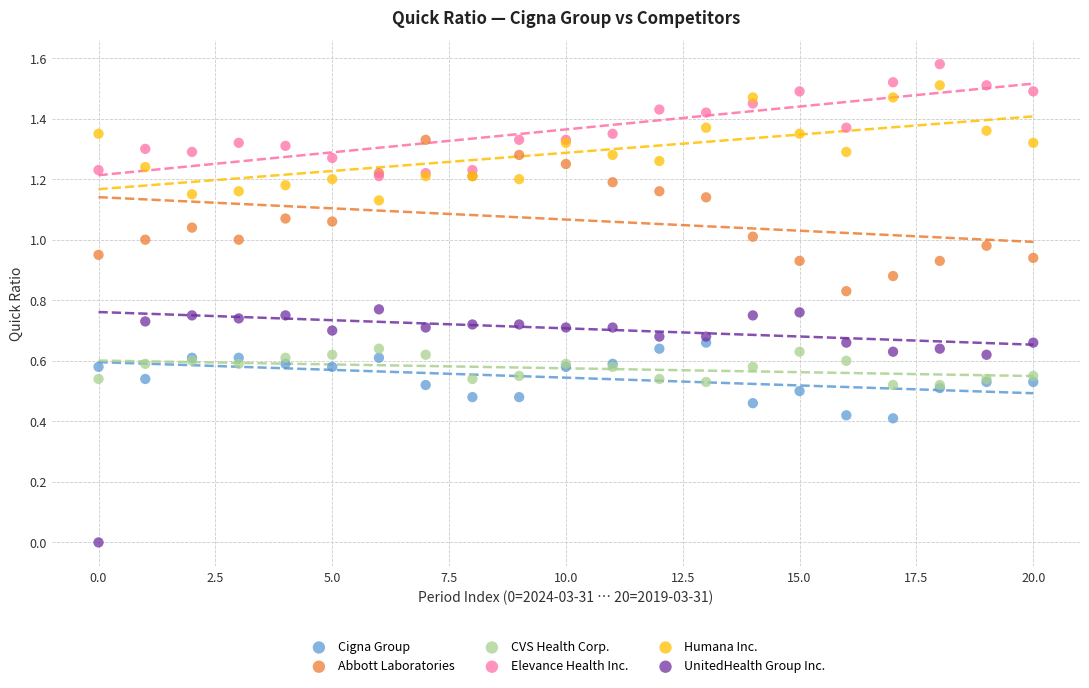

What are all the series names shown in the legend?

Cigna Group, Abbott Laboratories, CVS Health Corp., Elevance Health Inc., Humana Inc., UnitedHealth Group Inc.